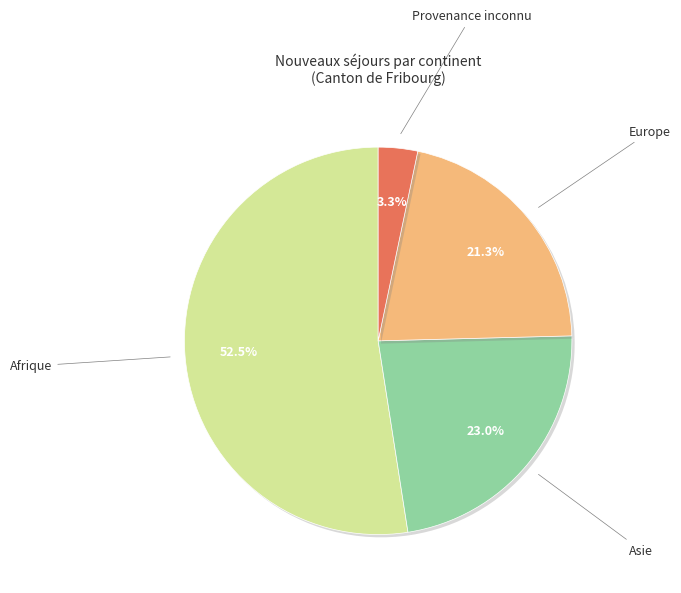

Is there a majority slice in this chart?

Yes